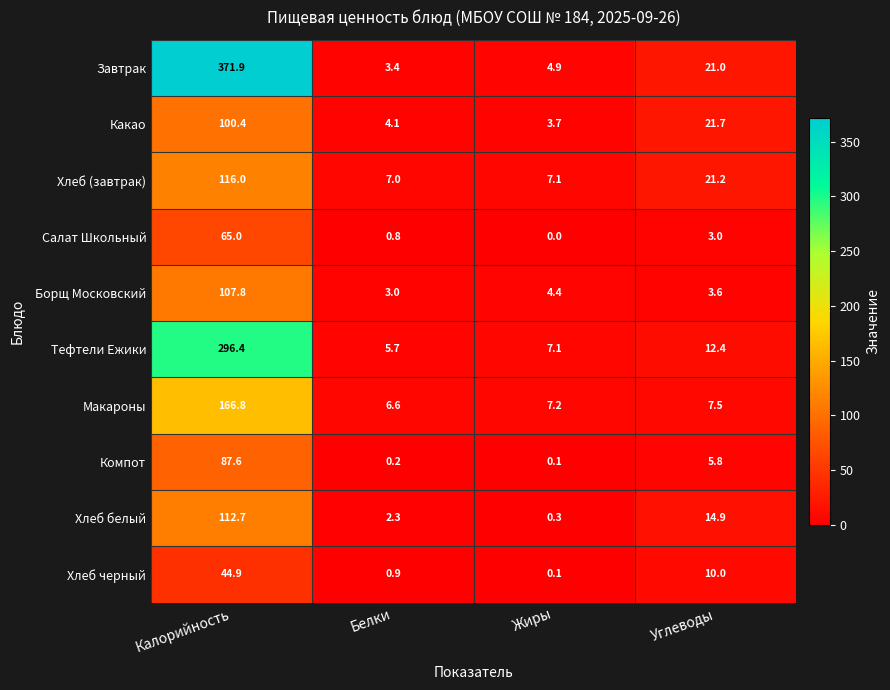

Where does the Тефтели Ежики series first go above 12?

Калорийность